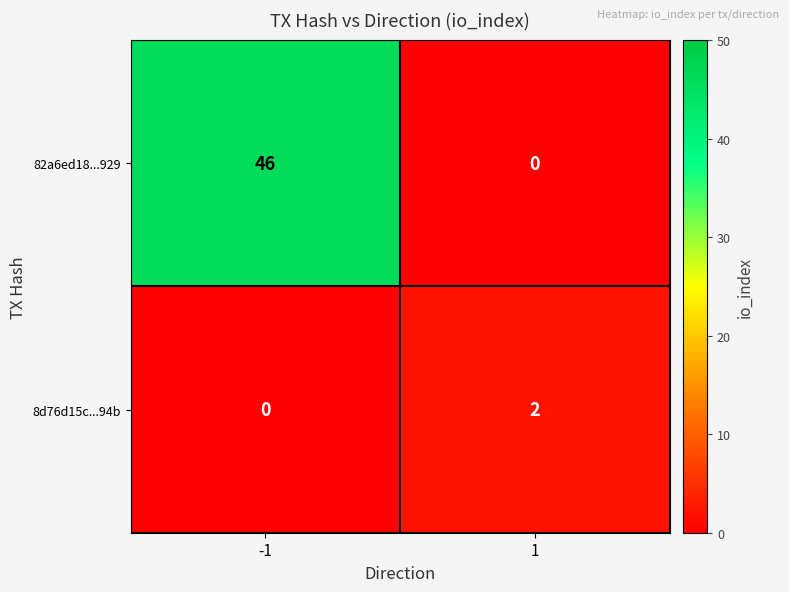

Rank the categories by 8d76d15c...94b value from highest to lowest.

1, -1